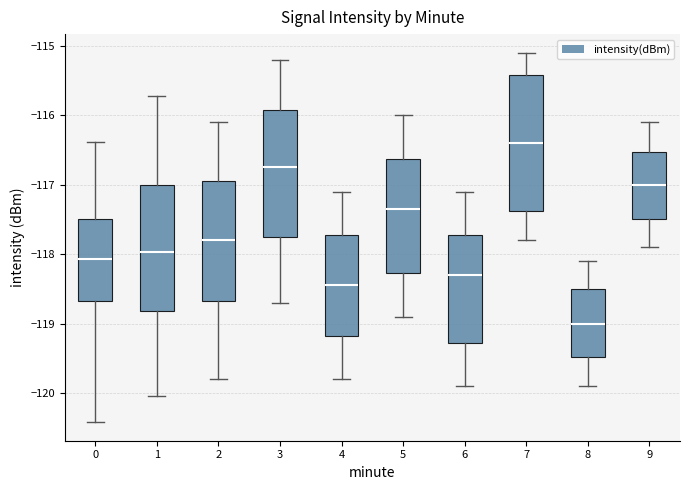

Reading left to right, transcribe this box plot: for each box, give where its median line is, the range the box spans, and where its two whiskers end, as read against the y-axis. The values are not printed on the chart, so give them approximately, as read against the axis.

0: median -118.1, box -118.7 to -117.5, whiskers -120.4 to -116.4
1: median -118.0, box -118.8 to -117.0, whiskers -120.0 to -115.7
2: median -117.8, box -118.7 to -116.9, whiskers -119.8 to -116.1
3: median -116.7, box -117.7 to -115.9, whiskers -118.7 to -115.2
4: median -118.4, box -119.2 to -117.7, whiskers -119.8 to -117.1
5: median -117.3, box -118.3 to -116.6, whiskers -118.9 to -116.0
6: median -118.3, box -119.3 to -117.7, whiskers -119.9 to -117.1
7: median -116.4, box -117.4 to -115.4, whiskers -117.8 to -115.1
8: median -119.0, box -119.5 to -118.5, whiskers -119.9 to -118.1
9: median -117.0, box -117.5 to -116.5, whiskers -117.9 to -116.1